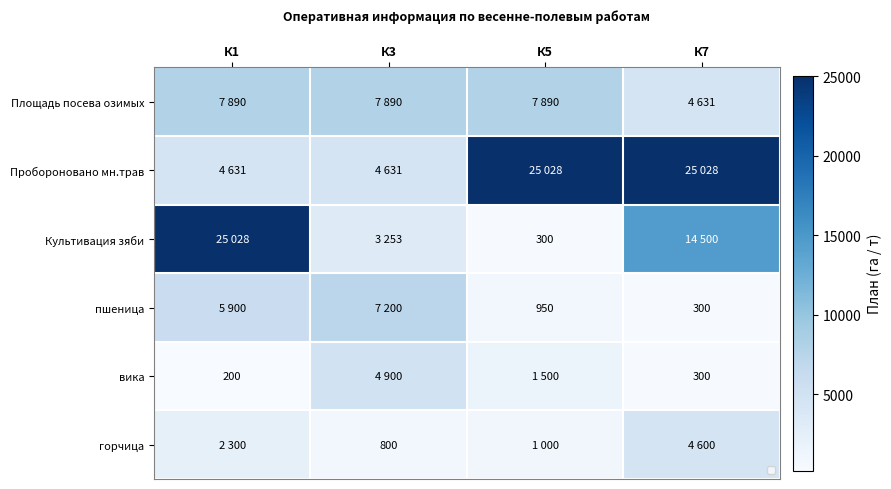

Which has a higher value, К3 or К7?

К3